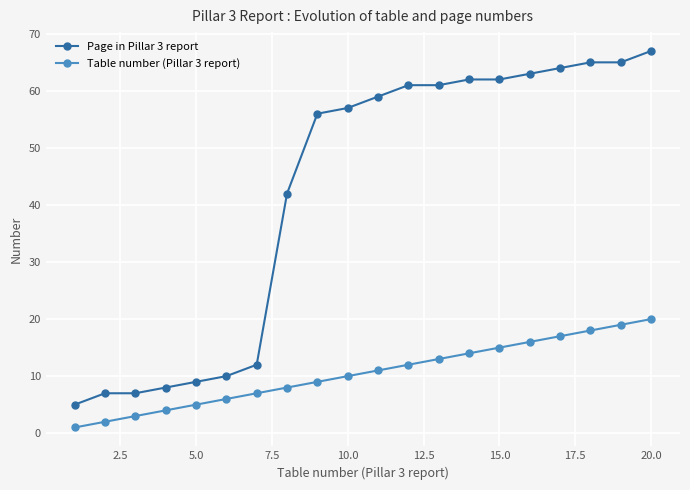

True or false: Page in Pillar 3 report and Table number (Pillar 3 report) intersect in this chart.

False